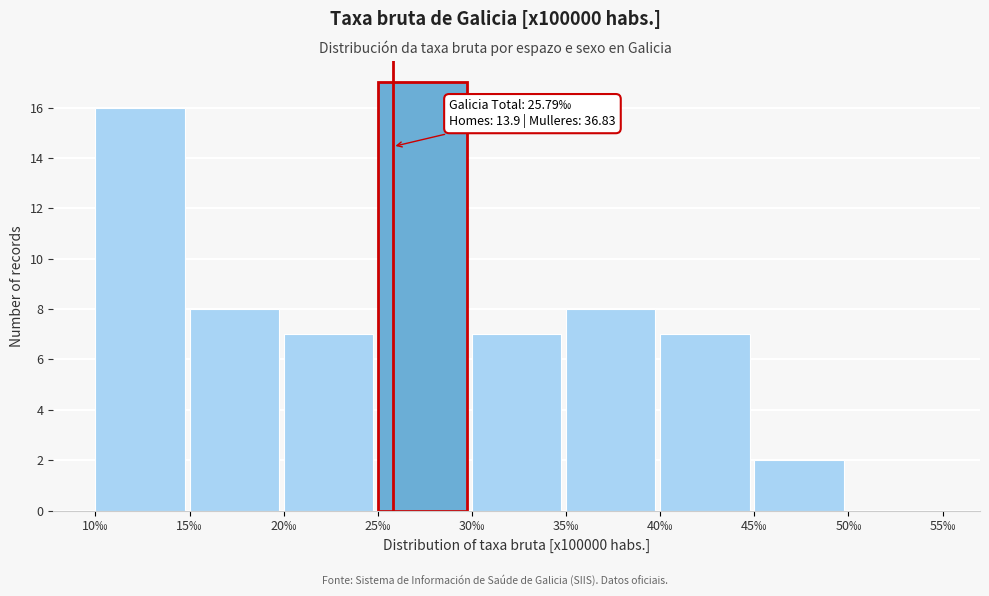

Which range on the x-axis has the tallest bar?

25 to 30